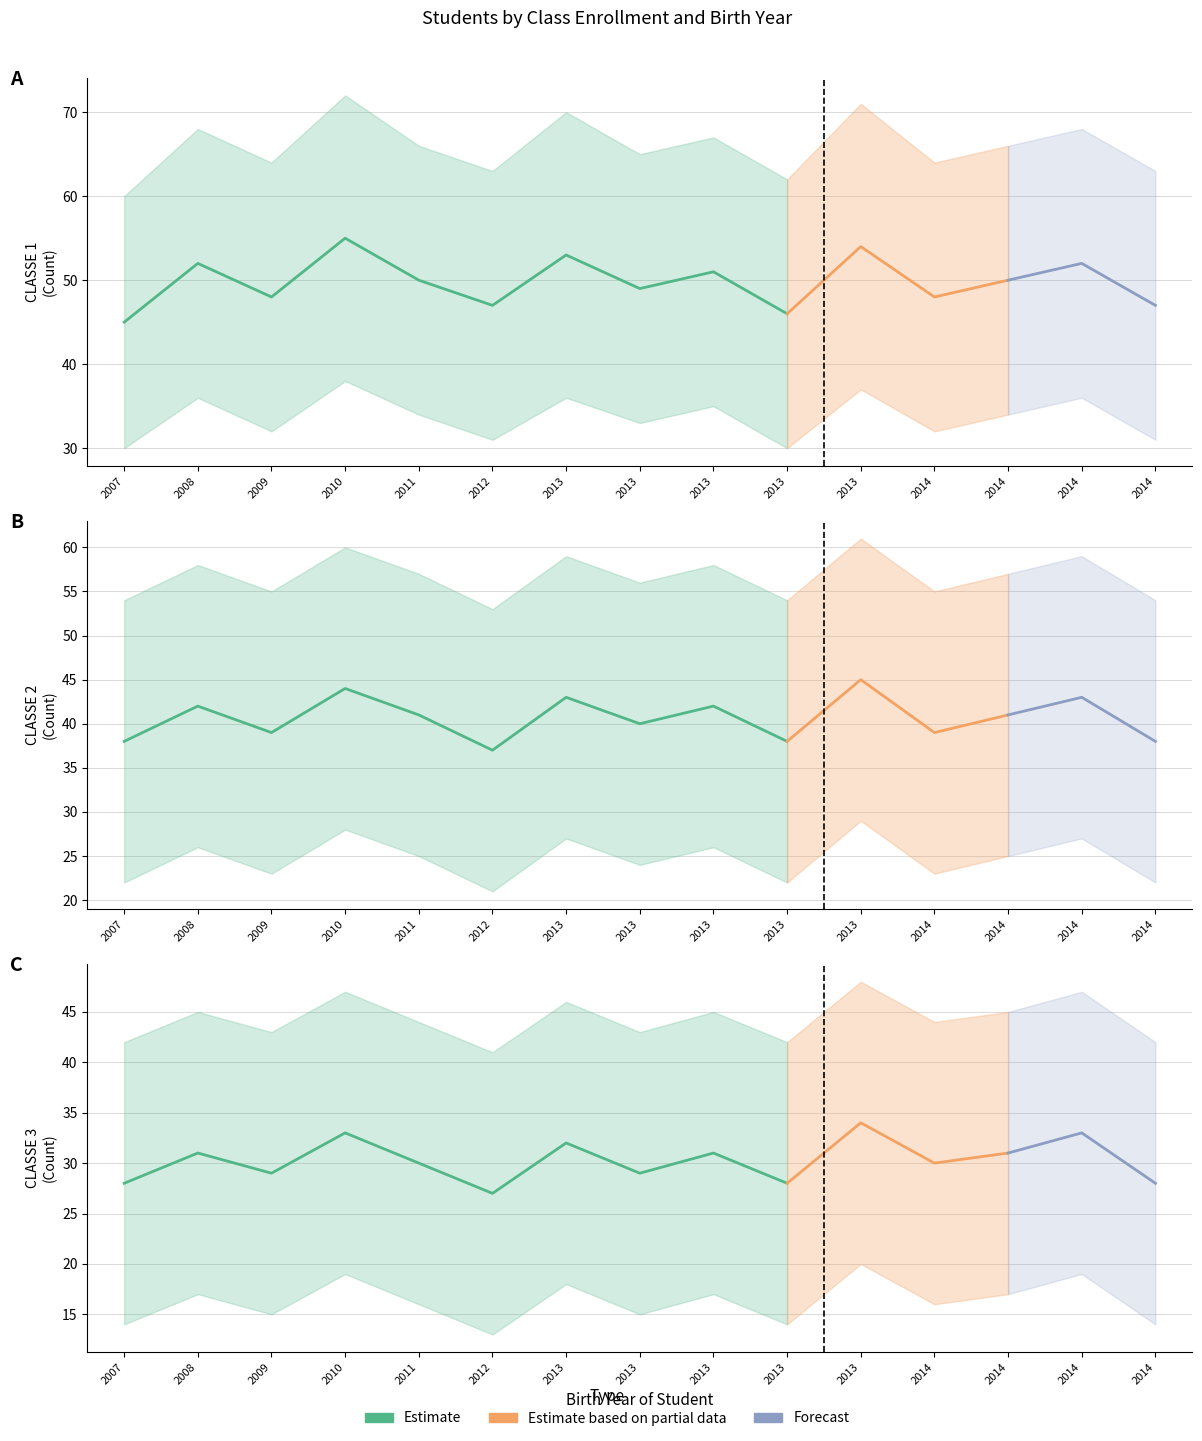

What is the difference between the second highest and second lowest values in the CLASSE 3 series?

5